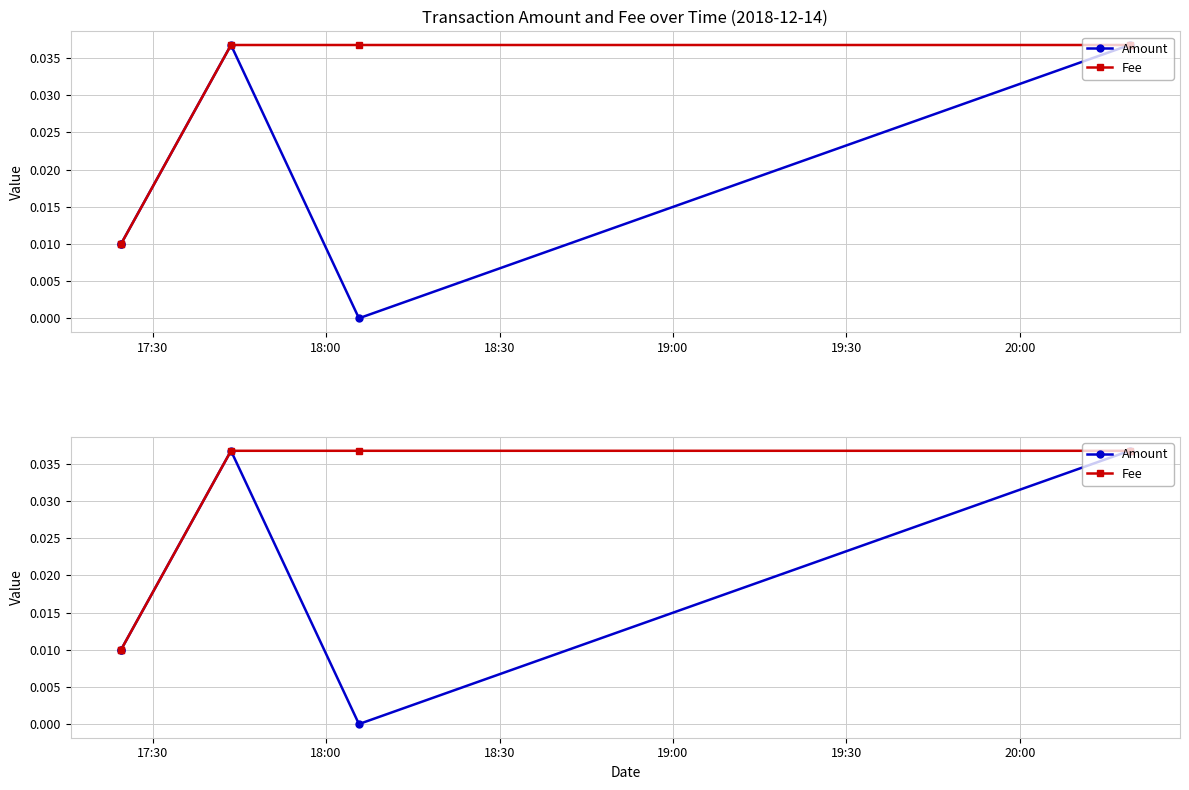

Is it true that Amount equals -0.0 at 19:00?

False